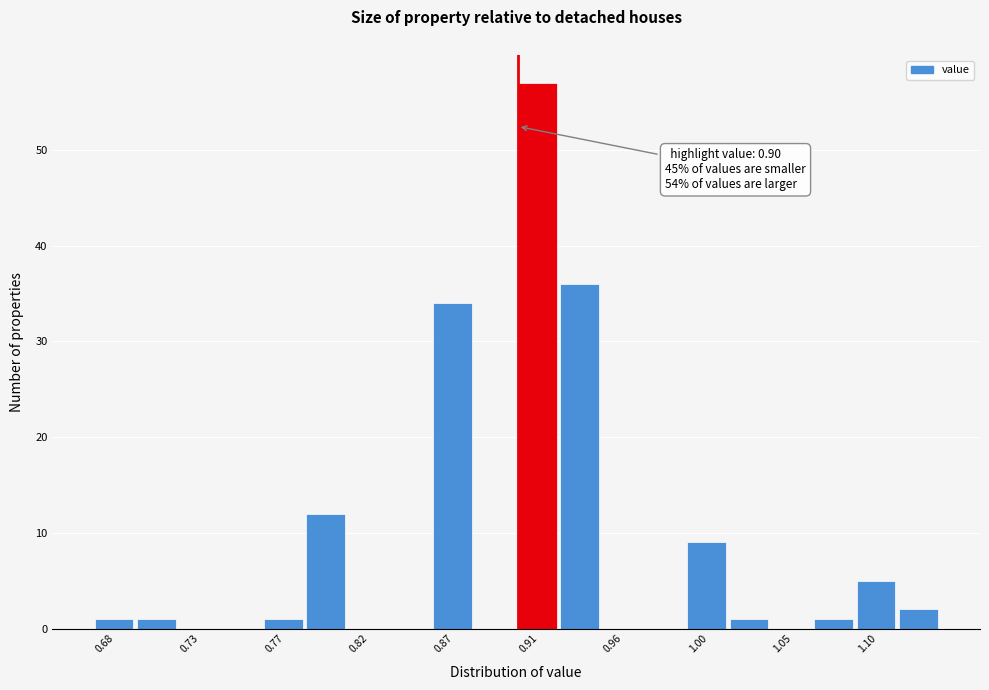

Over which range of the x-axis is the bar tallest?

0.900 to 0.923